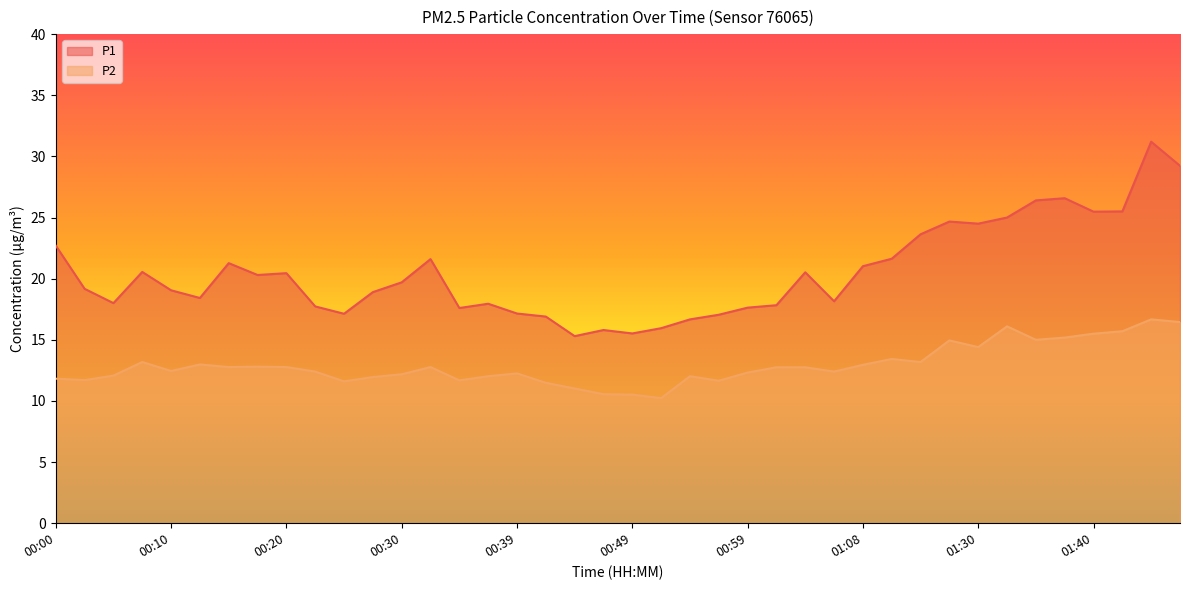

Reading right to left, list all the values displayed in this chart.

P1: 29.2	31.2	25.5	25.5	26.6	26.4	25.0	24.5	24.7	23.6	21.6	21.0	18.1	20.5	17.8	17.6	17.1	16.7	15.9	15.5	15.8	15.3	16.9	17.1	17.9	17.6	21.6	19.7	18.9	17.1	17.7	20.4	20.3	21.3	18.4	19.1	20.6	18.0	19.2	22.7
P2: 16.4	16.7	15.7	15.5	15.2	15.0	16.1	14.4	14.9	13.2	13.4	12.9	12.4	12.8	12.8	12.3	11.7	12.0	10.2	10.5	10.6	11.0	11.5	12.2	12.0	11.7	12.8	12.2	11.9	11.6	12.4	12.8	12.8	12.8	13.0	12.4	13.2	12.1	11.7	11.8